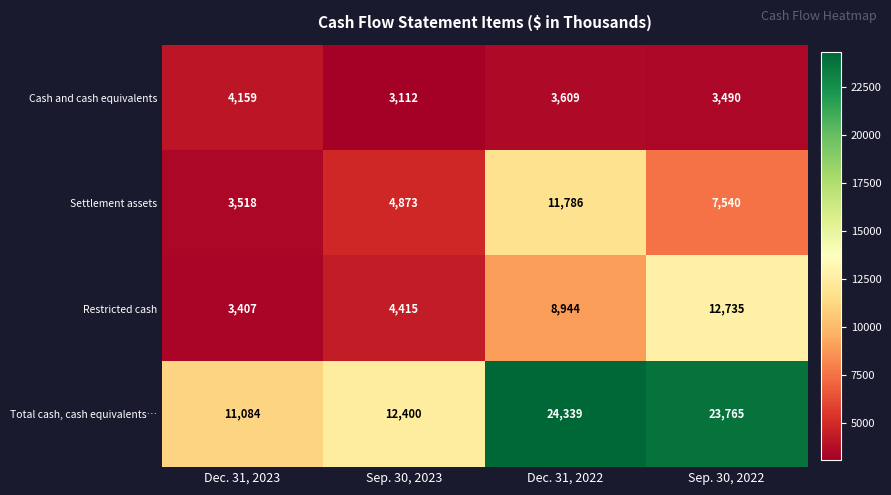

At Sep. 30, 2023, list the series in order from smallest to largest.

Cash and cash equivalents, Restricted cash, Settlement assets, Total cash, cash equivalents…